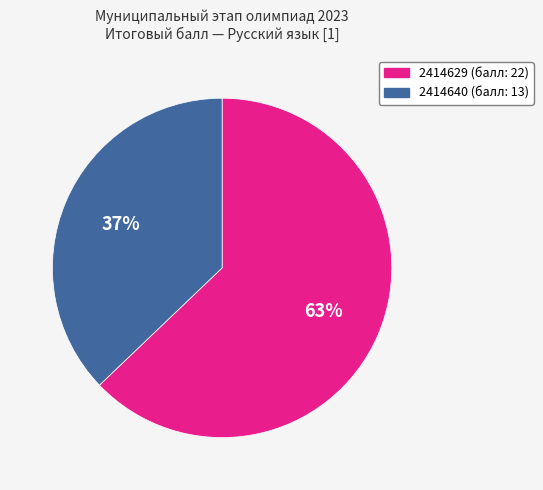

What is the largest slice in the pie chart?

2414629